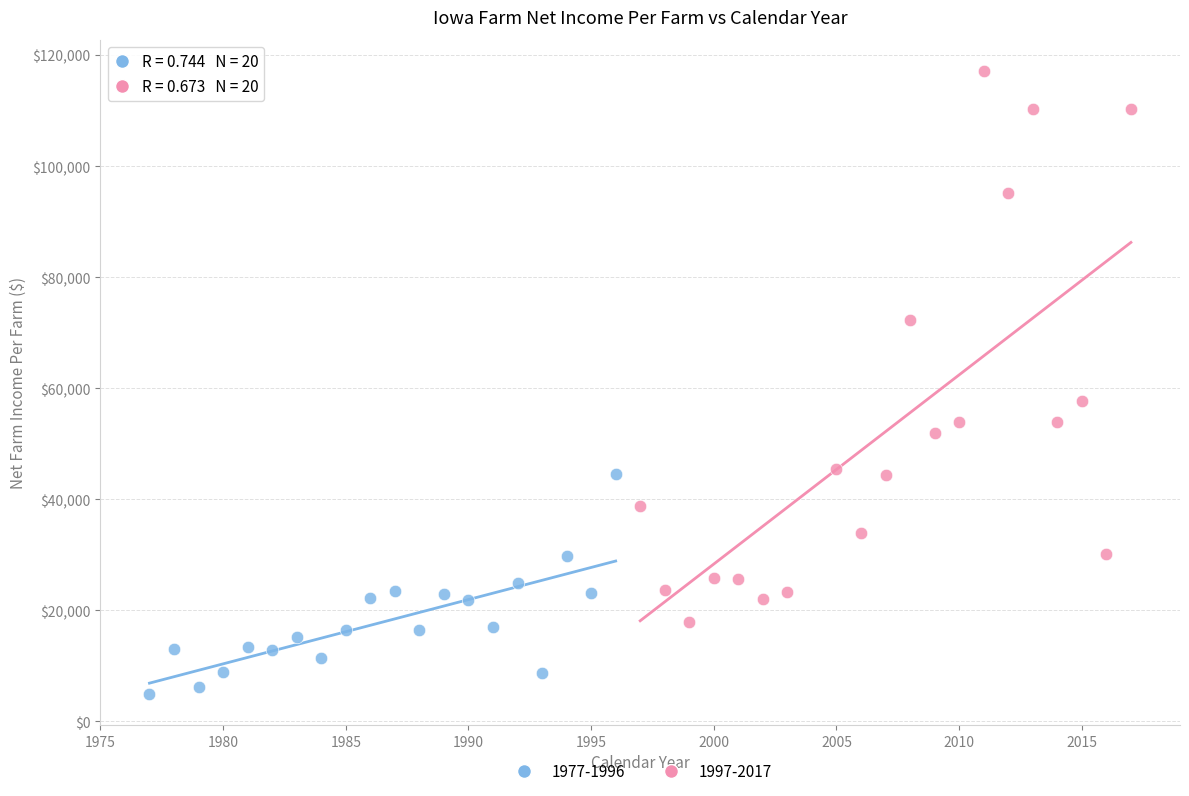

Which series reaches the maximum Y coordinate?

1997-2017